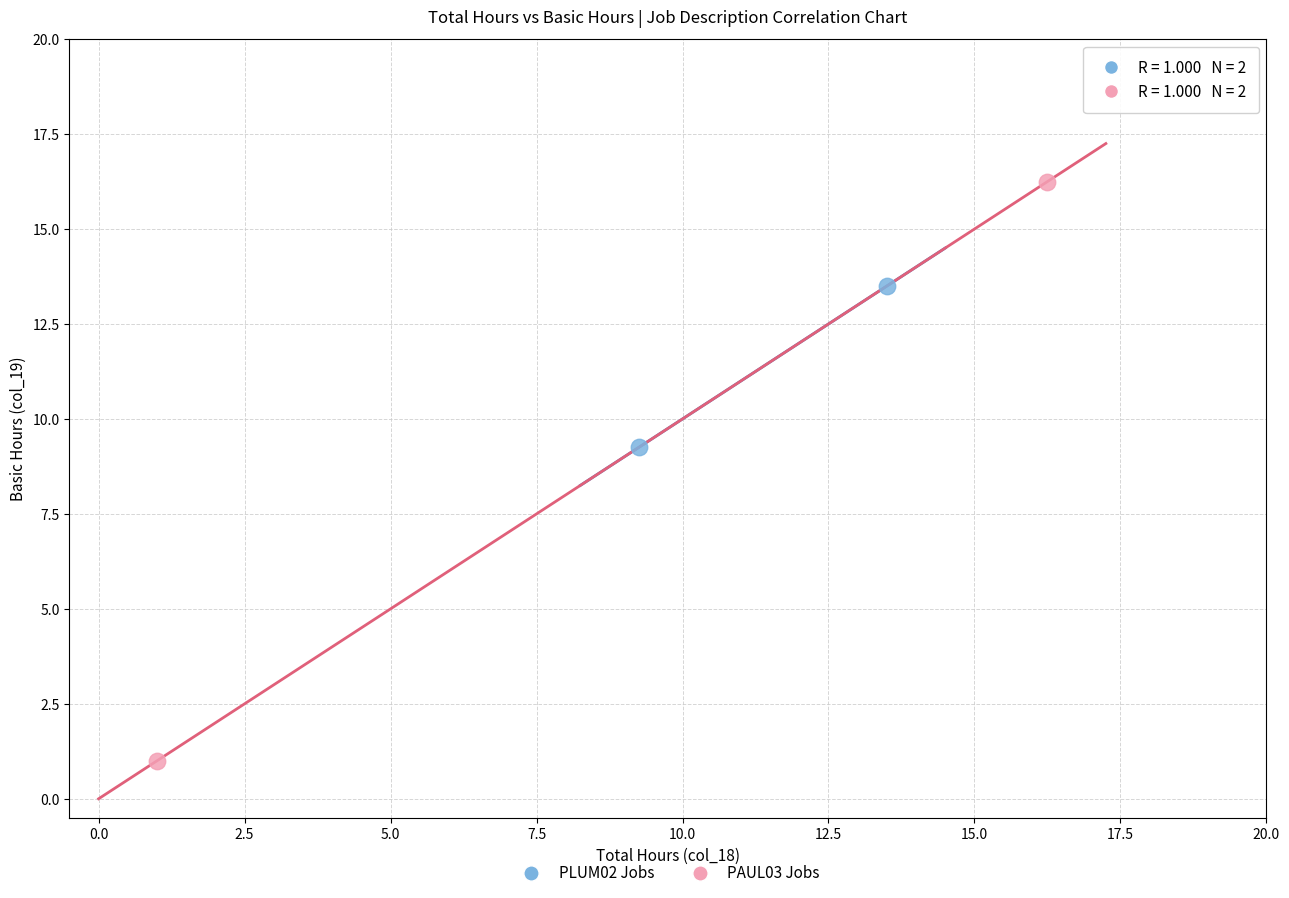

Which series reaches the maximum Y coordinate?

PAUL03 Jobs